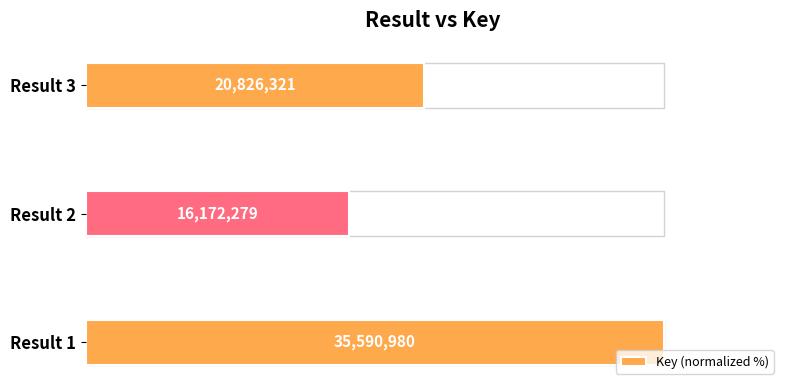

What is the greatest value displayed?

100.0